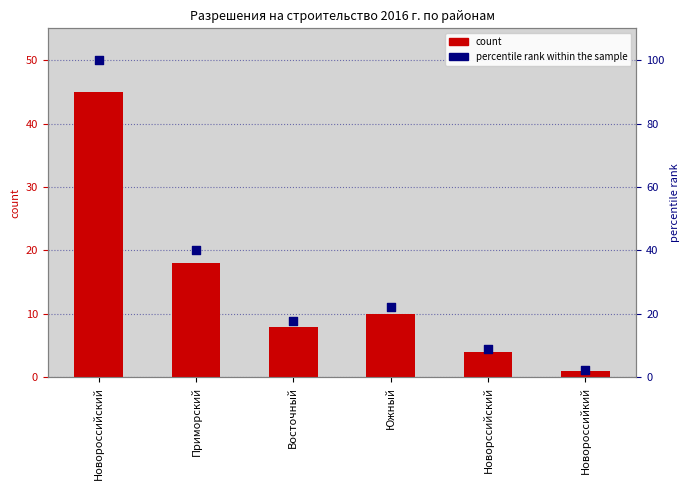

Which series reaches the minimum Y coordinate?

count